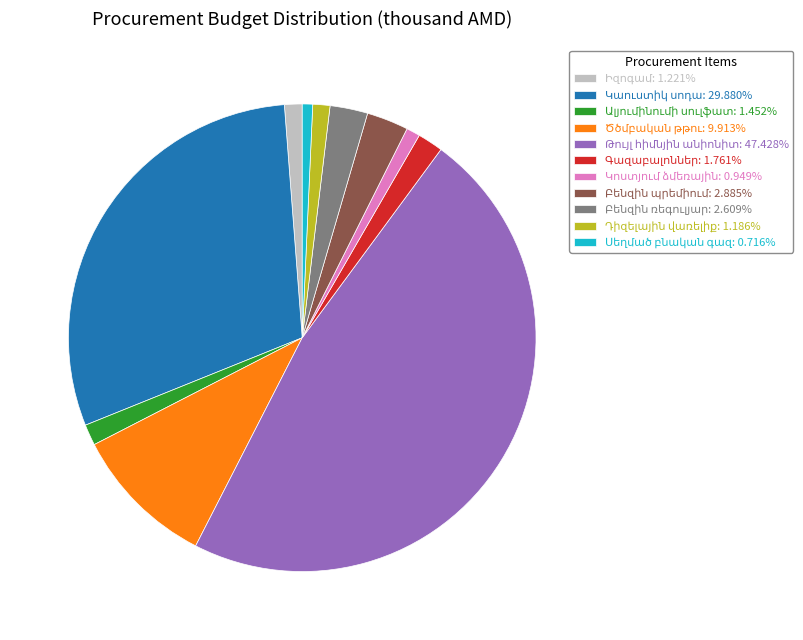

Is there a majority slice in this chart?

No